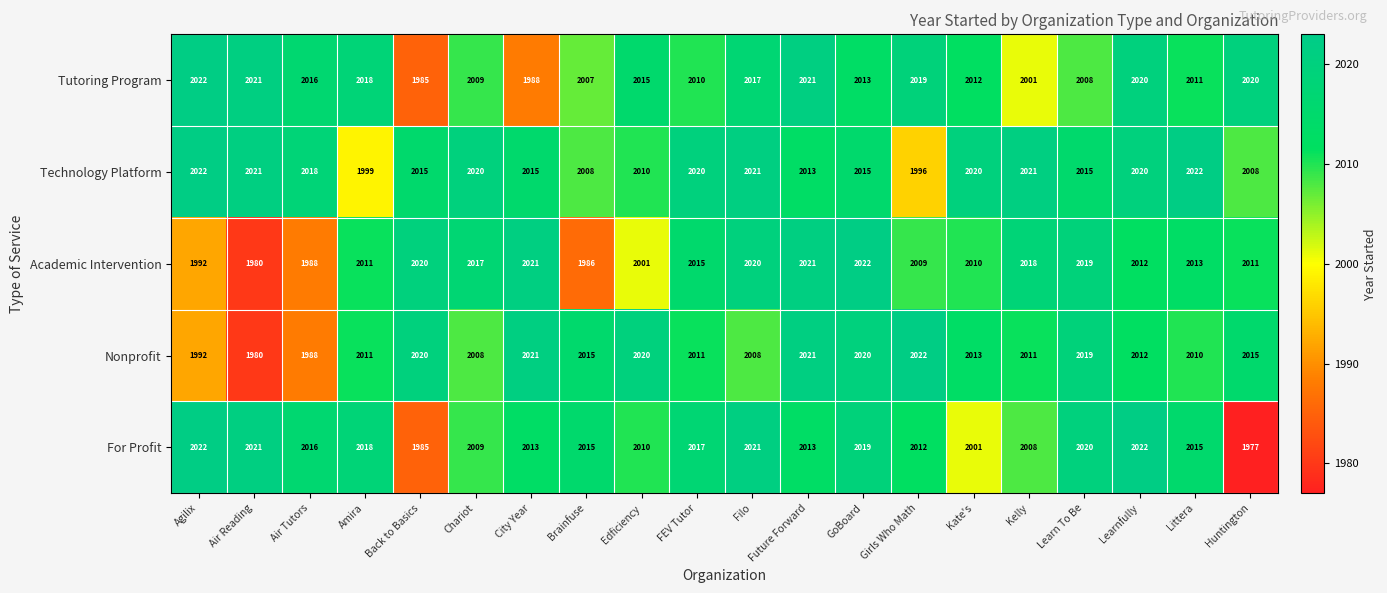

Which series has the largest range (max minus min)?

For Profit